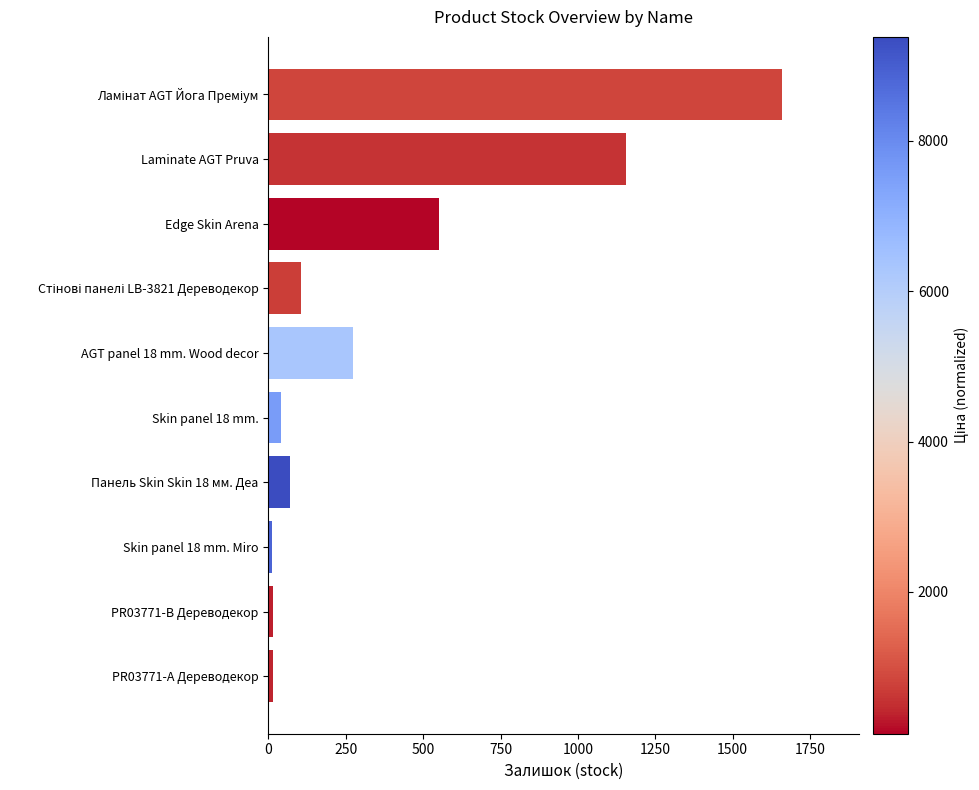

What is the label of the 9th bar from the top?

PR03771-B Дереводекор